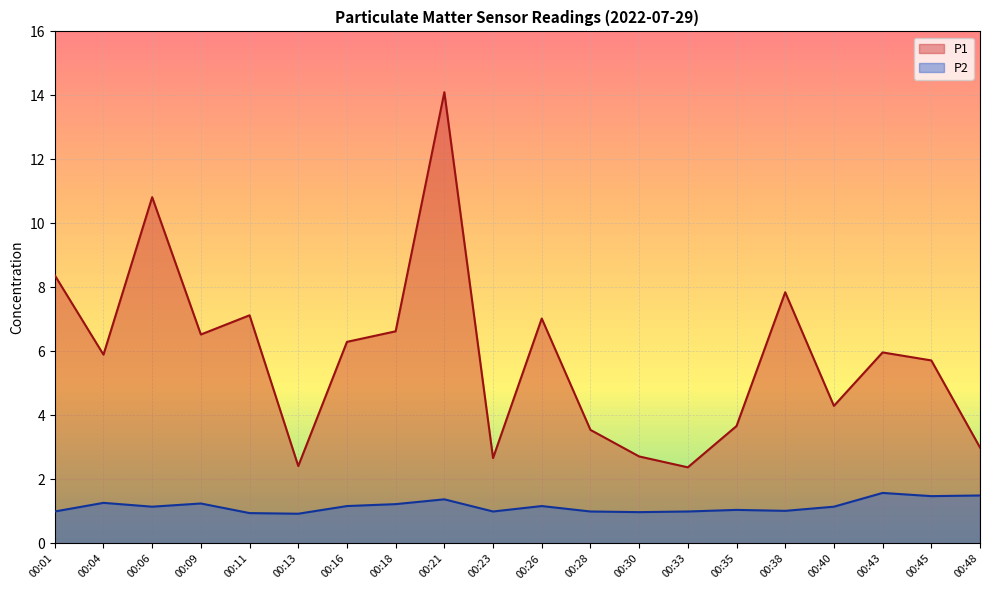

At how many categories does at least one series exceed 1?

20